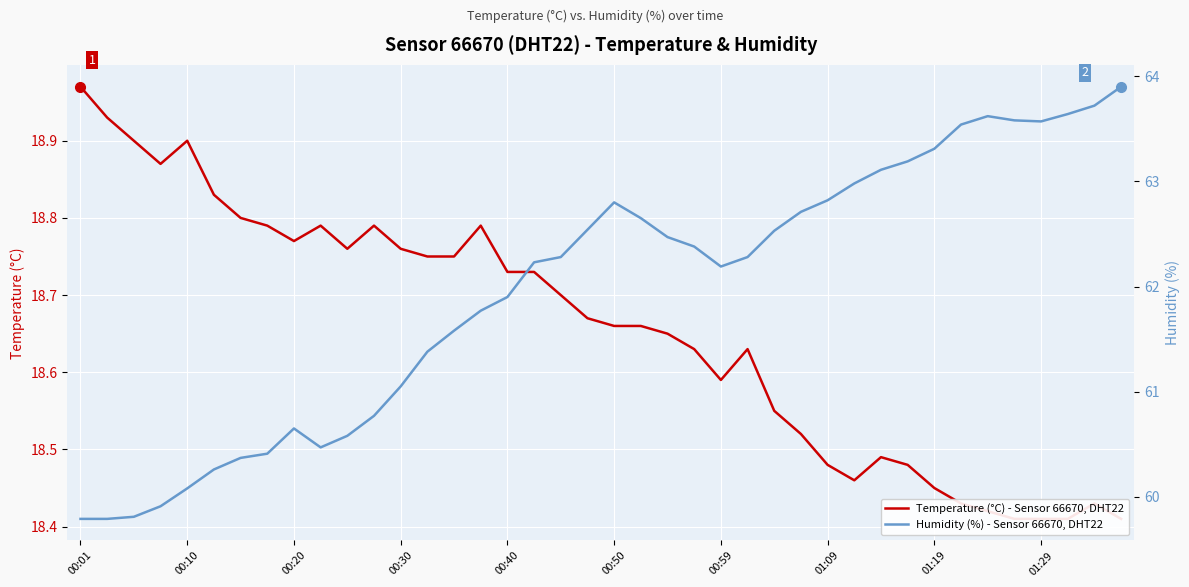

What is the sum of all Humidity (%) - Sensor 66670, DHT22 values?

2478.6